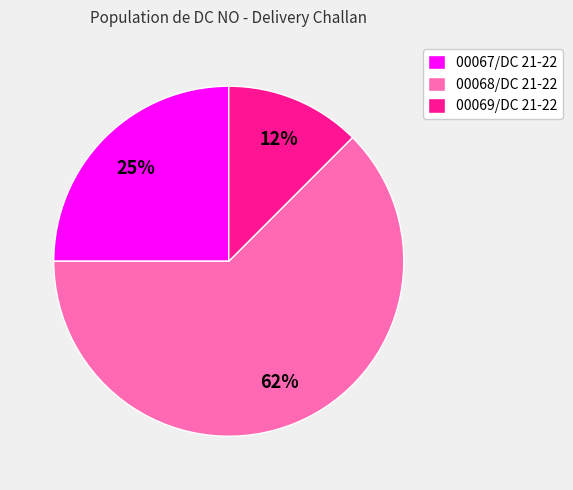

What is the majority slice?

00068/DC 21-22